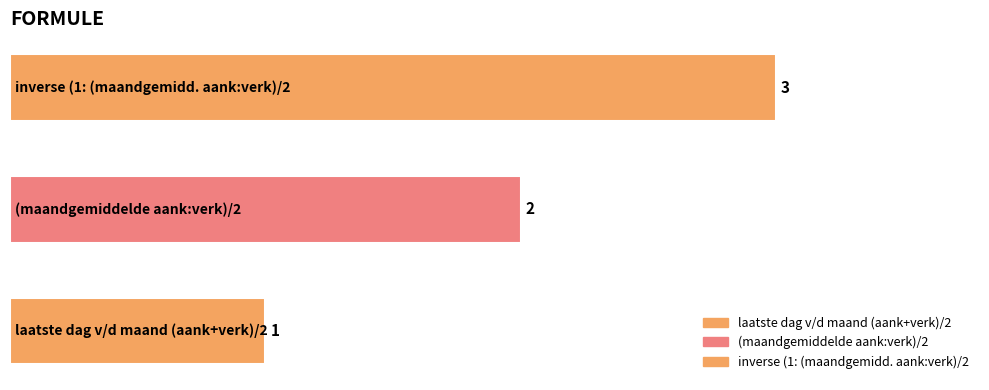

What is the greatest value displayed?

3